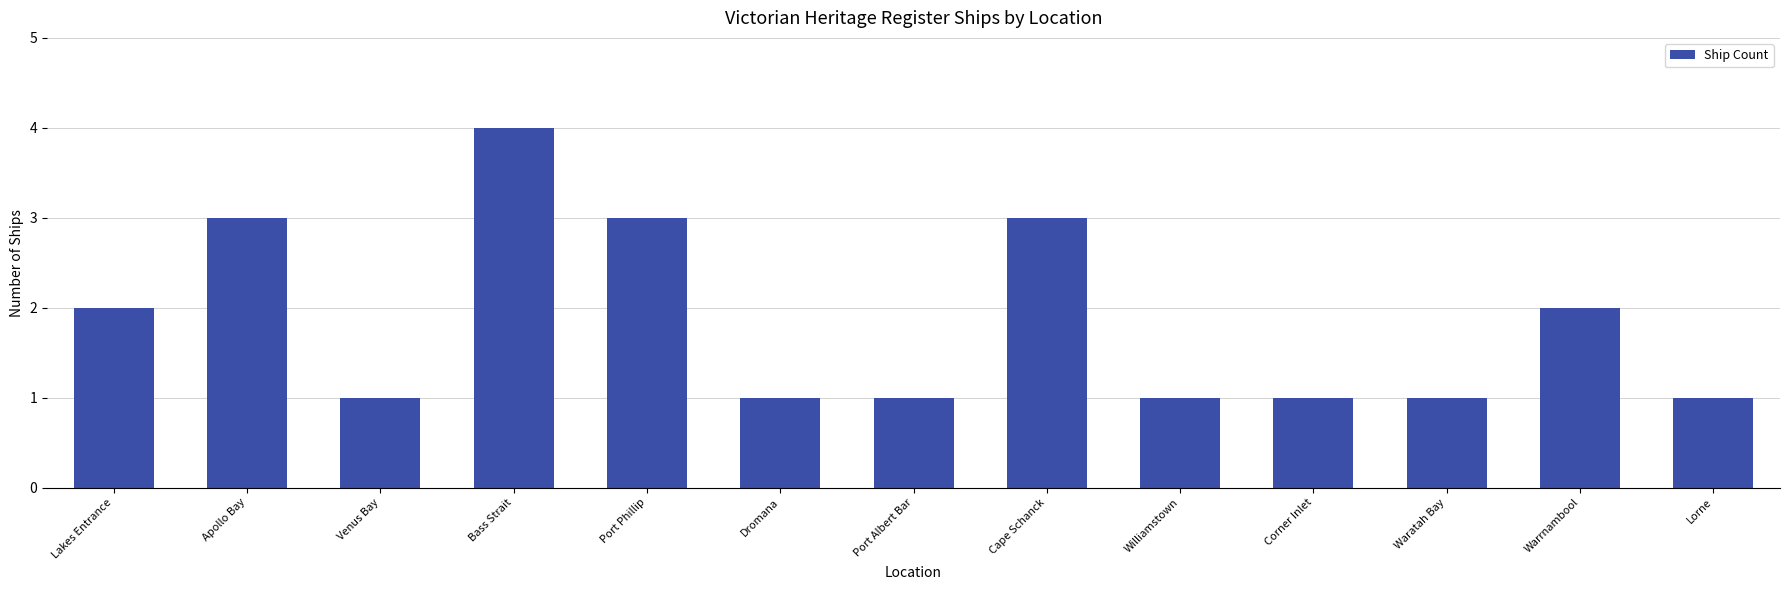

What is the greatest value displayed?

4